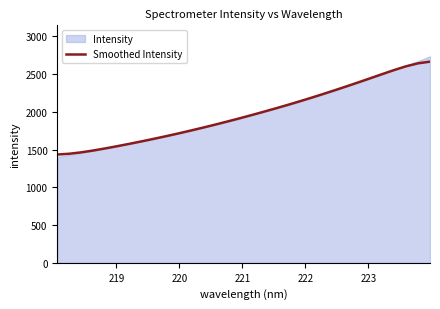

What is the value of the 15th point from the left?

1866.5